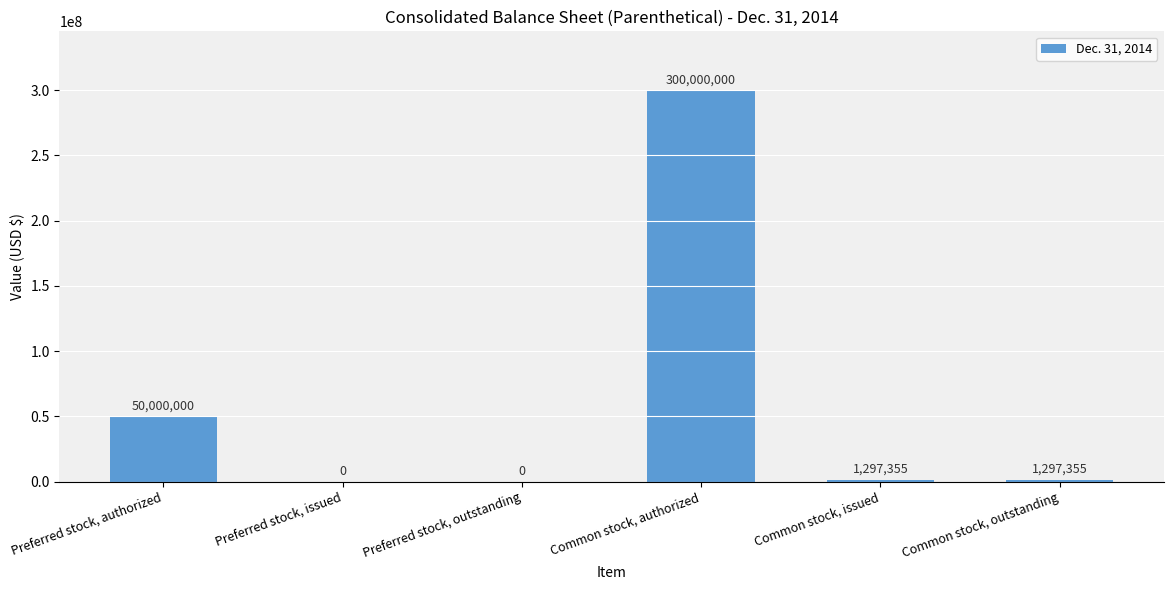

The value at Common stock, authorized is 300000000. True or false?

True